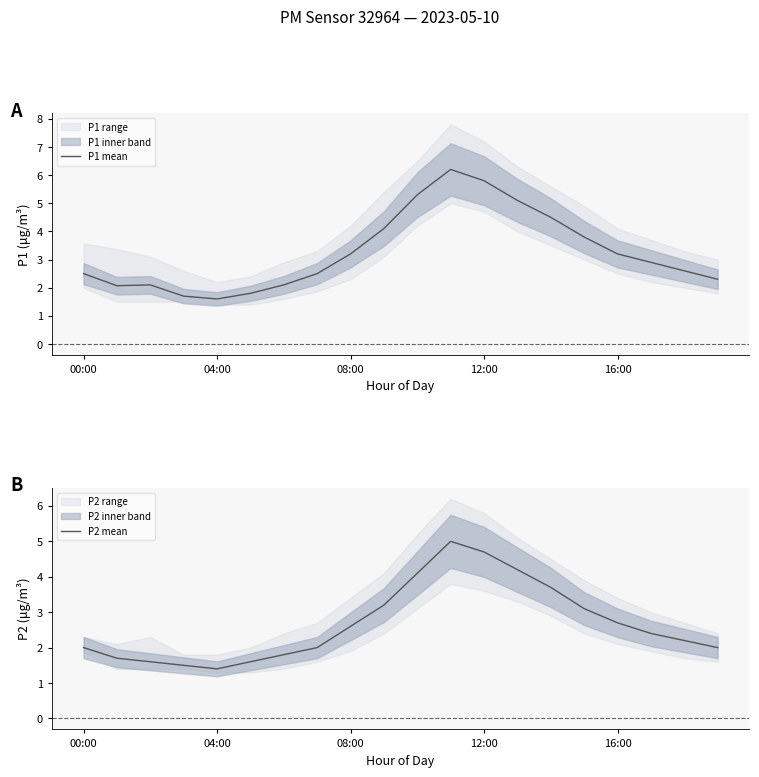

What is the maximum value for P1 mean?

6.2